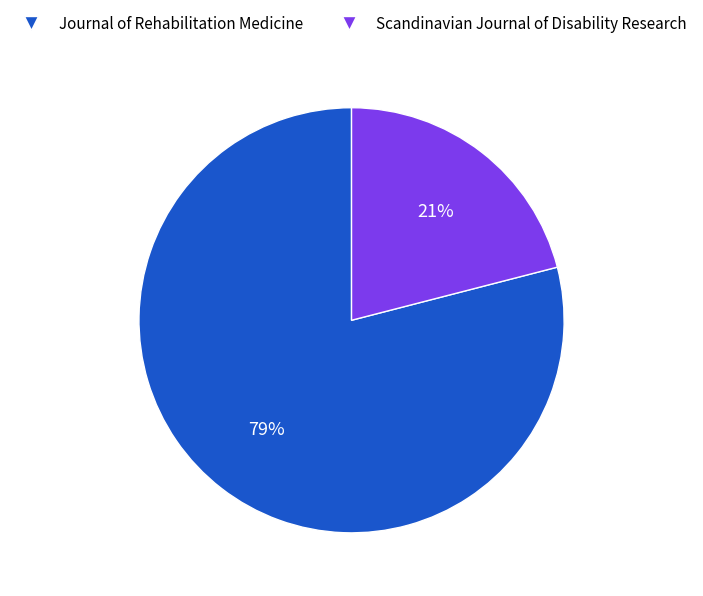

How many segments does this pie chart have?

2